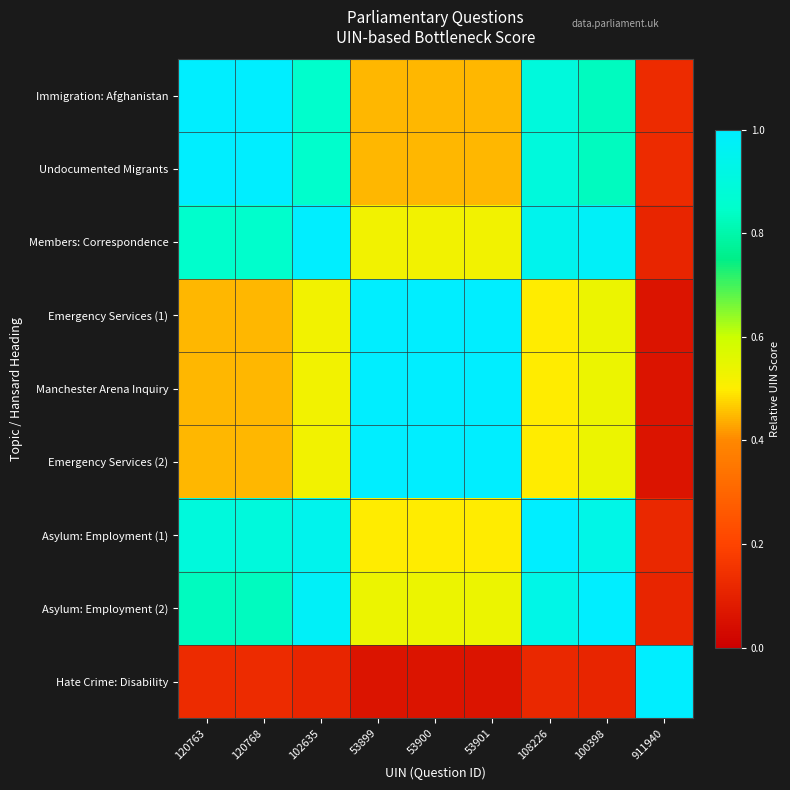

At 53900, list the series in order from smallest to largest.

Hate Crime: Disability, Undocumented Migrants, Immigration: Afghanistan, Asylum: Employment (1), Members: Correspondence, Asylum: Employment (2), Emergency Services (1), Emergency Services (2), Manchester Arena Inquiry